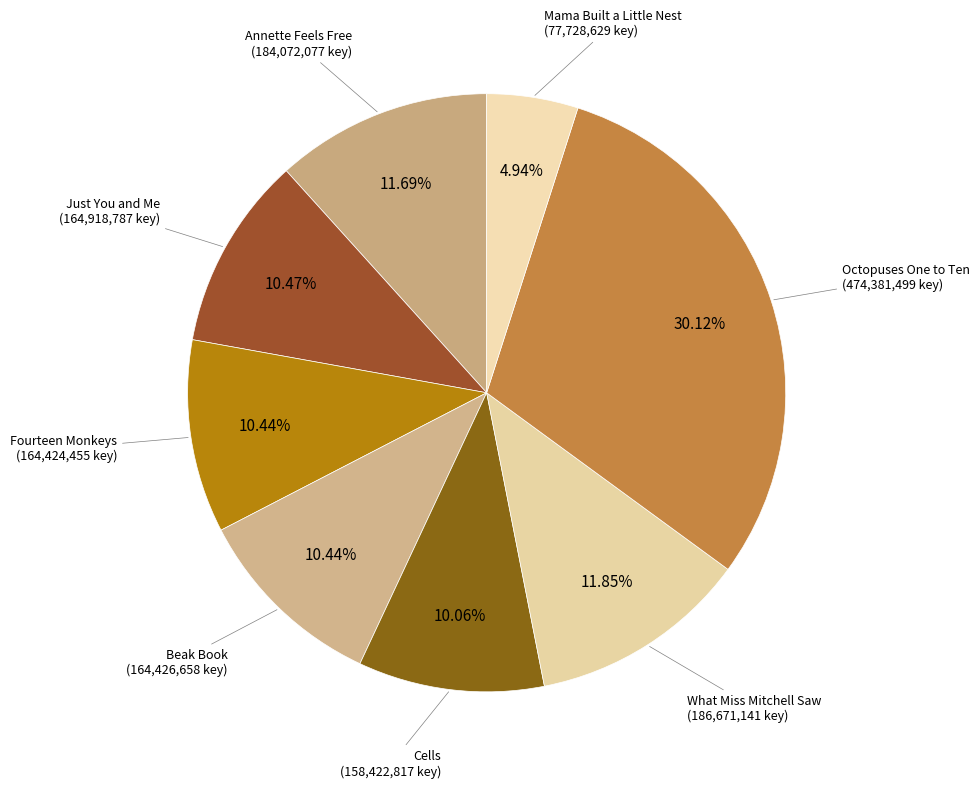

How many slices are in this pie chart?

8